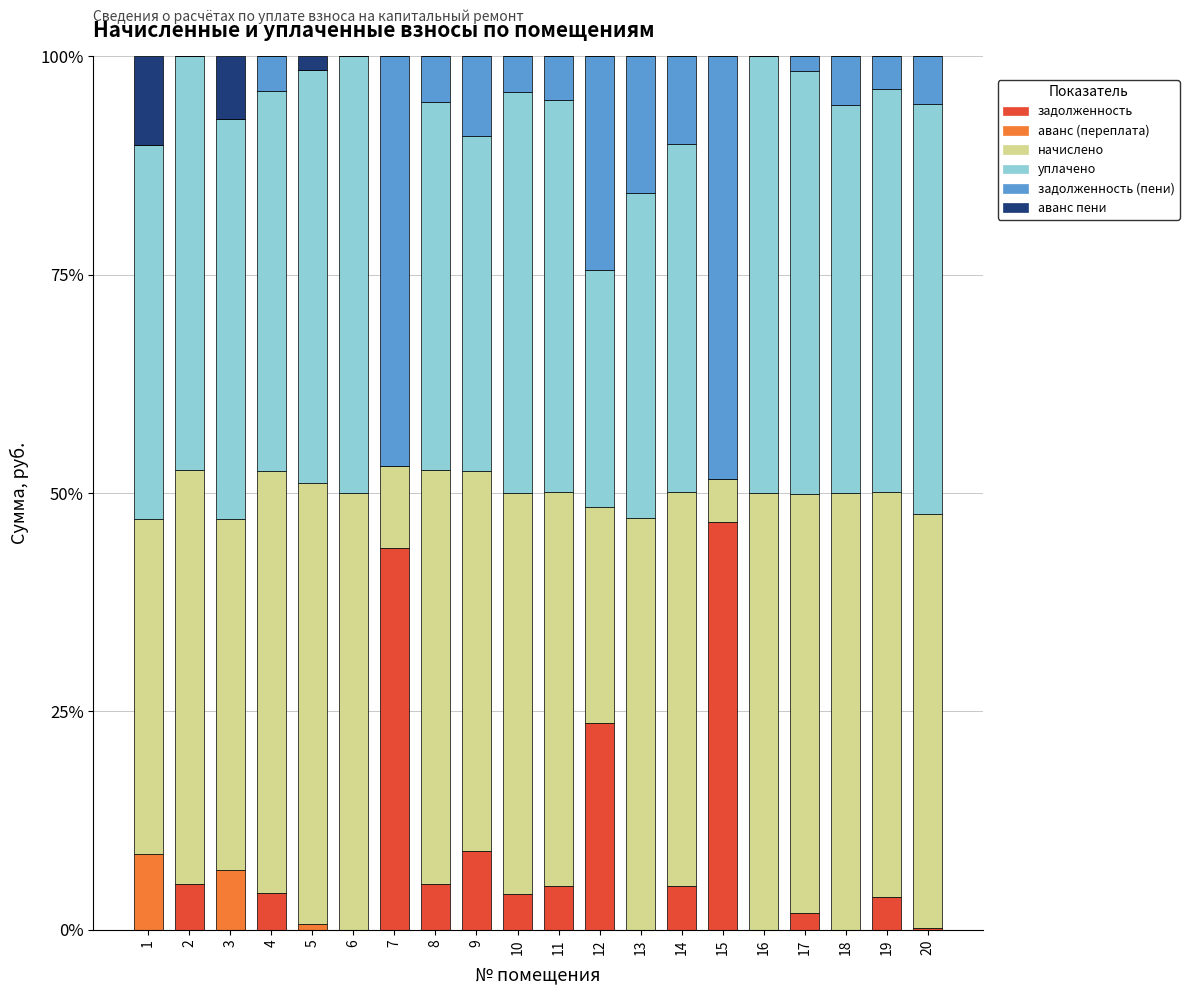

At which label is аванс пени closest to 0?

2